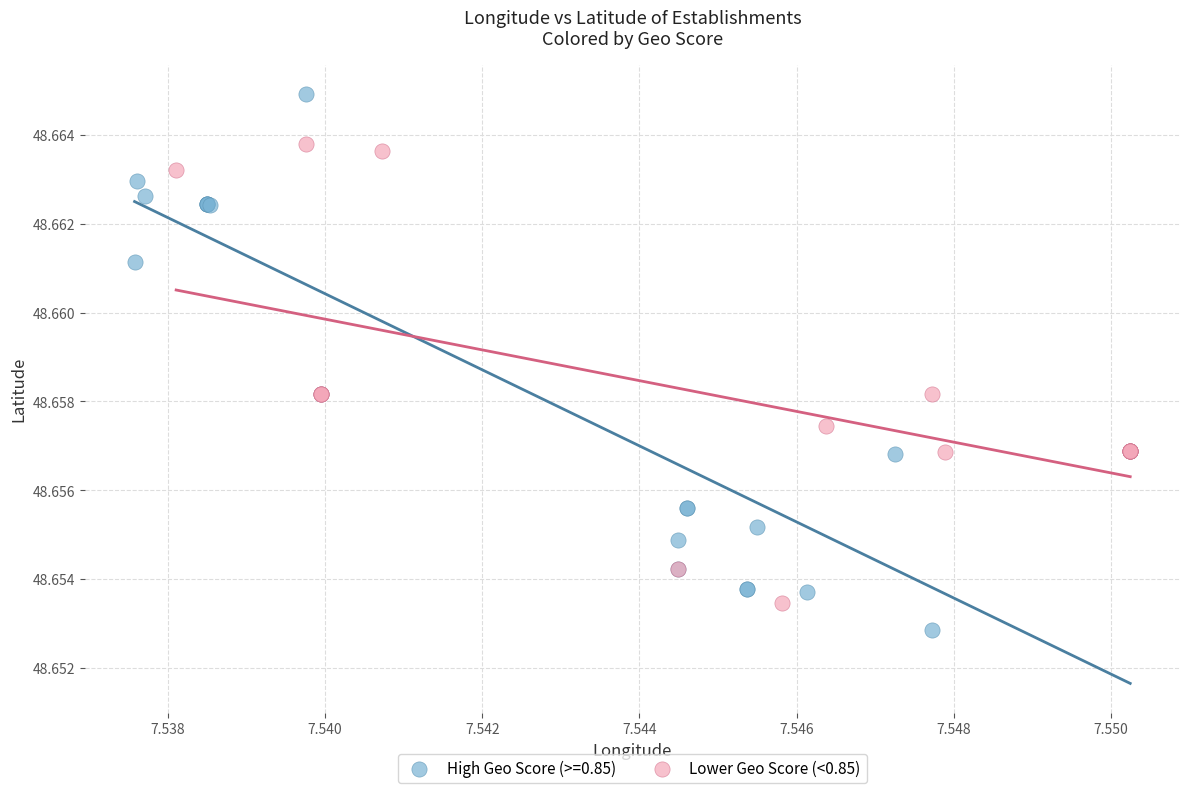

Which series has the largest Y range (max minus min)?

High Geo Score (>=0.85)